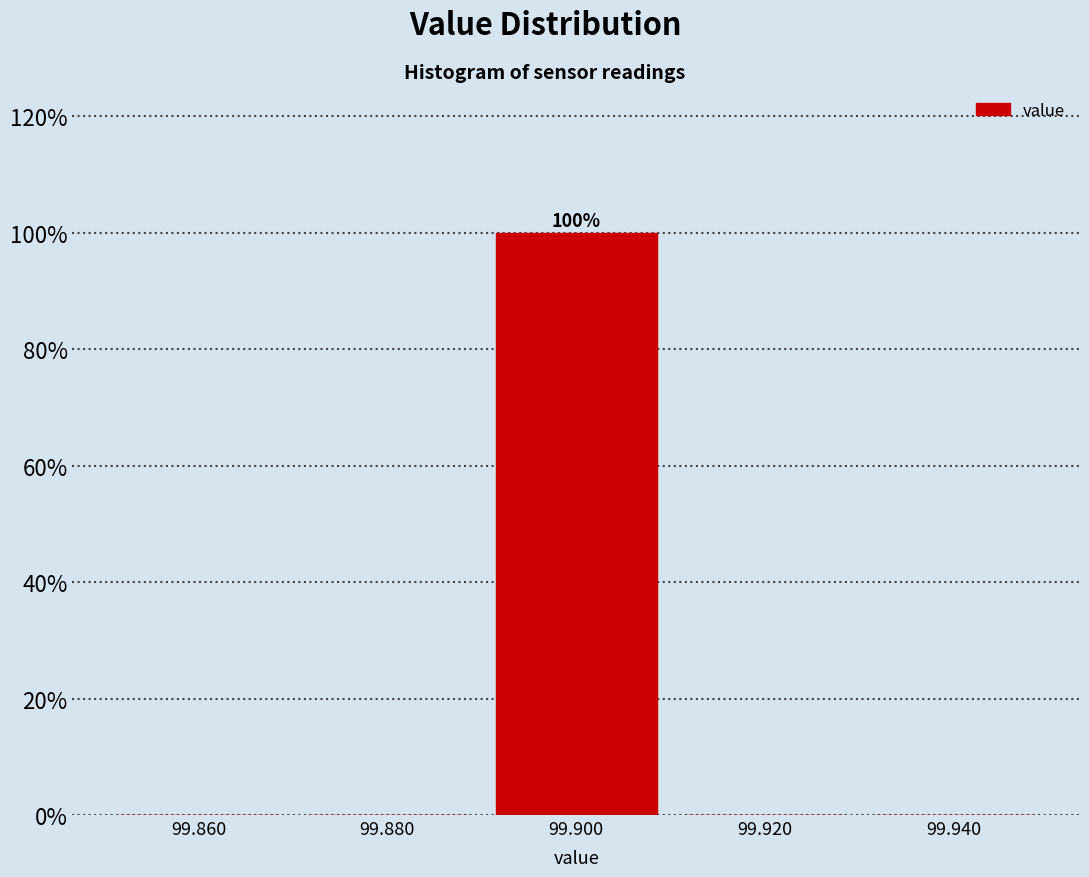

Over which range of the x-axis is the bar tallest?

99.89 to 99.91